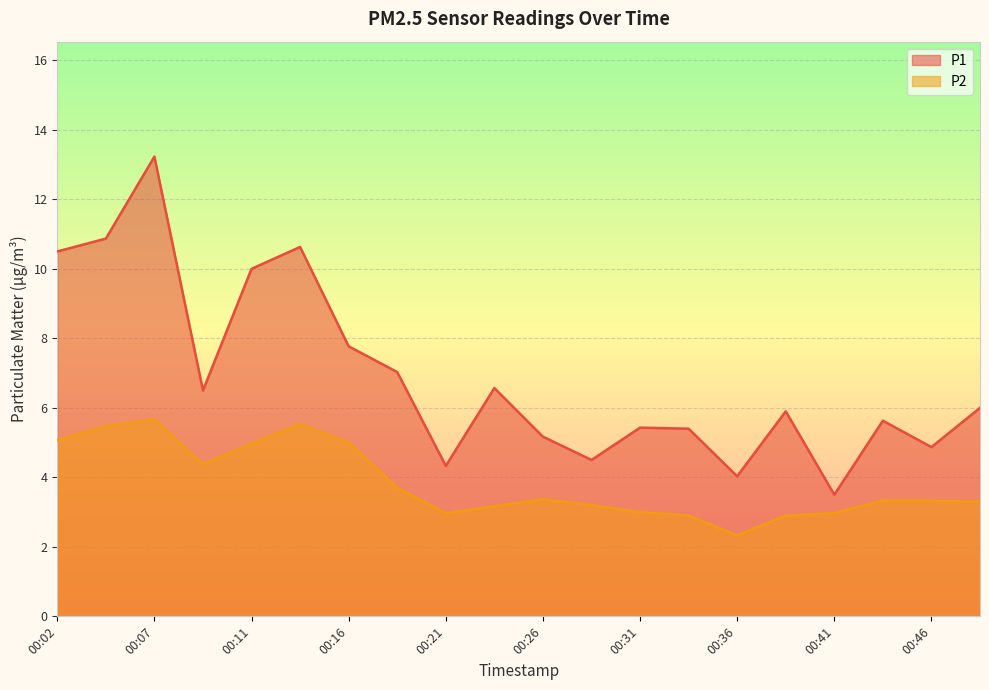

True or false: P1 and P2 cross at least once.

False